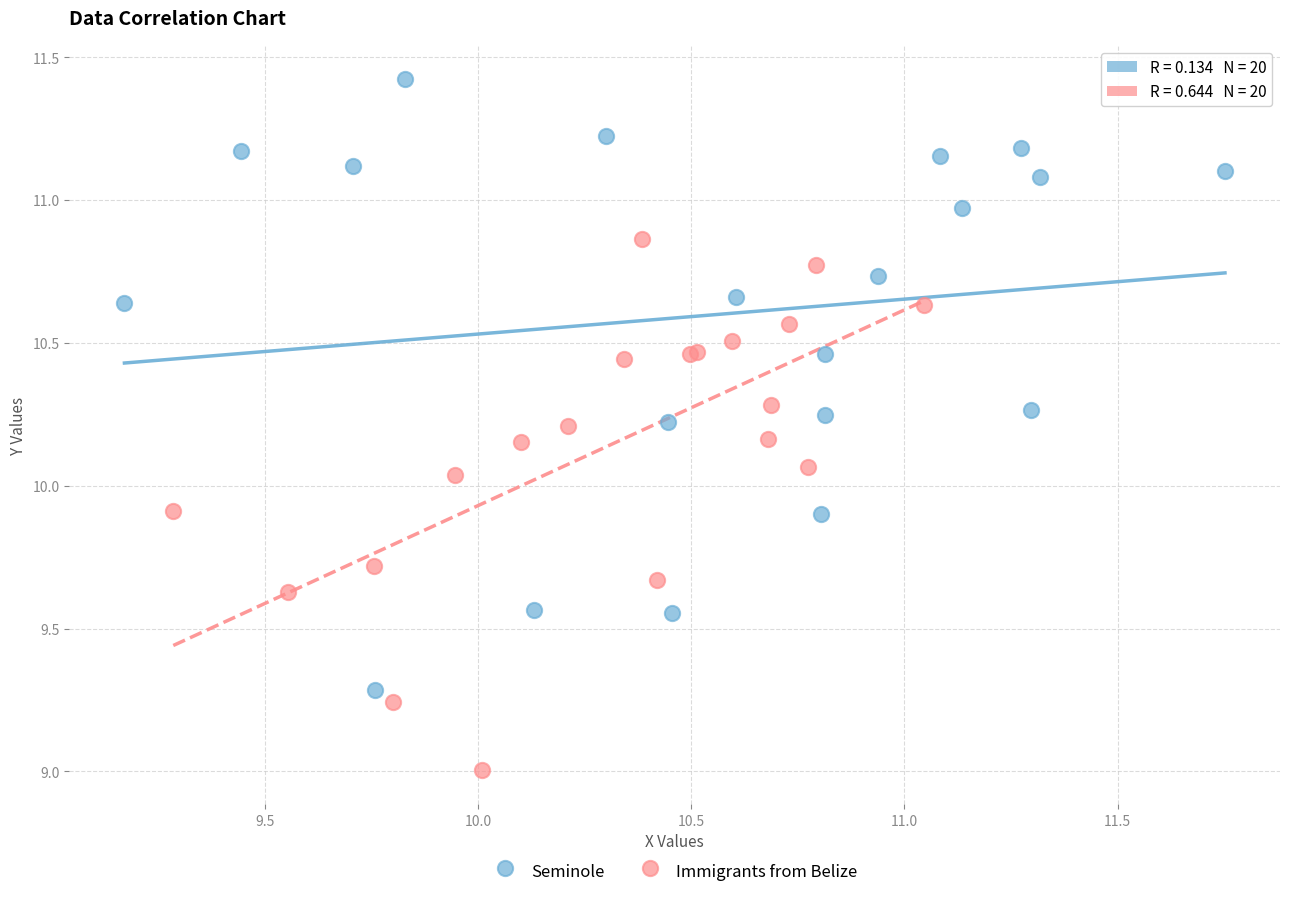

What are all the series names shown in the legend?

Seminole, Immigrants from Belize